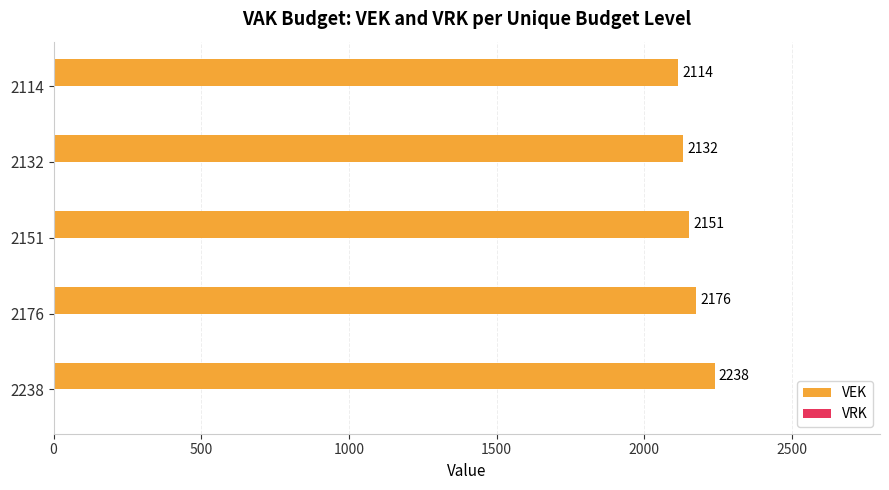

Does the chart contain any negative values?

No